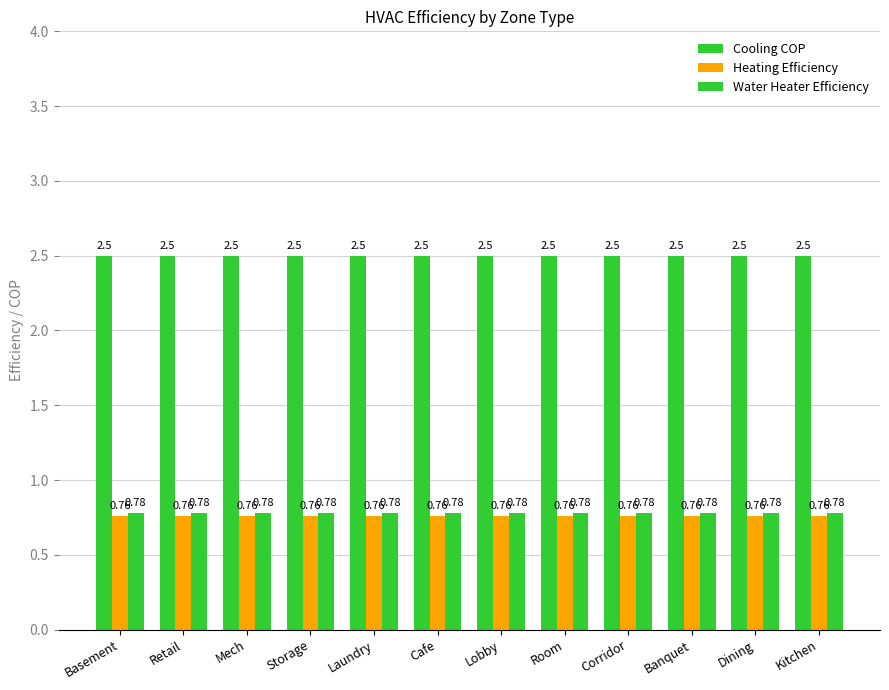

Reading left to right, list all the values displayed in this chart.

Cooling COP: Basement=2.5	Retail=2.5	Mech=2.5	Storage=2.5	Laundry=2.5	Cafe=2.5	Lobby=2.5	Room=2.5	Corridor=2.5	Banquet=2.5	Dining=2.5	Kitchen=2.5
Heating Efficiency: Basement=0.8	Retail=0.8	Mech=0.8	Storage=0.8	Laundry=0.8	Cafe=0.8	Lobby=0.8	Room=0.8	Corridor=0.8	Banquet=0.8	Dining=0.8	Kitchen=0.8
Water Heater Efficiency: Basement=0.8	Retail=0.8	Mech=0.8	Storage=0.8	Laundry=0.8	Cafe=0.8	Lobby=0.8	Room=0.8	Corridor=0.8	Banquet=0.8	Dining=0.8	Kitchen=0.8